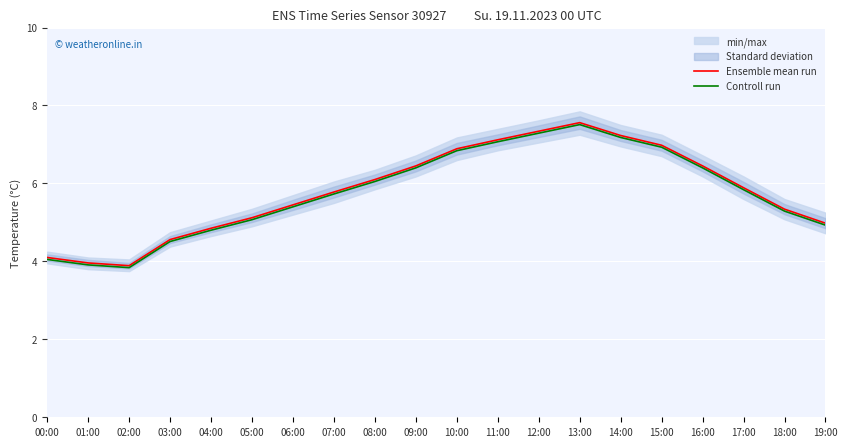

Rank the series by their maximum value, from lowest to highest.

Controll run, Ensemble mean run